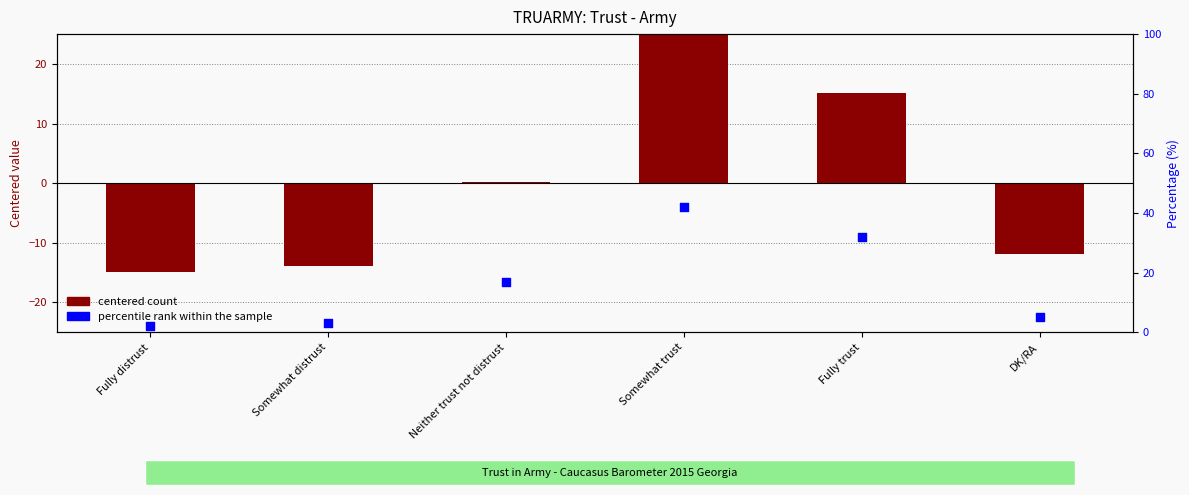

At which category is the sum across all series the highest?

Somewhat trust